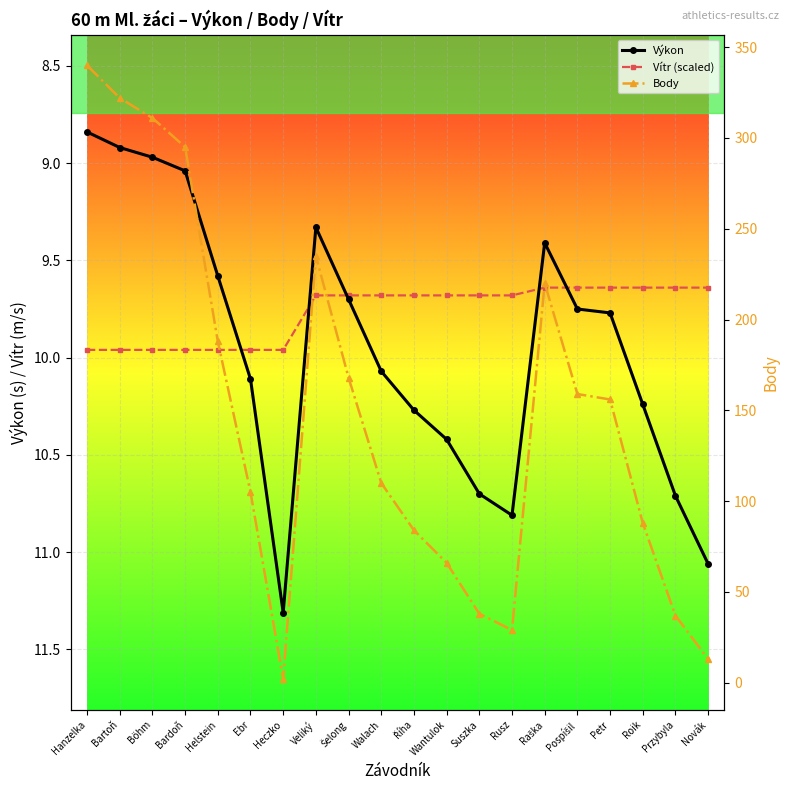

What is the greatest value displayed?

340.0